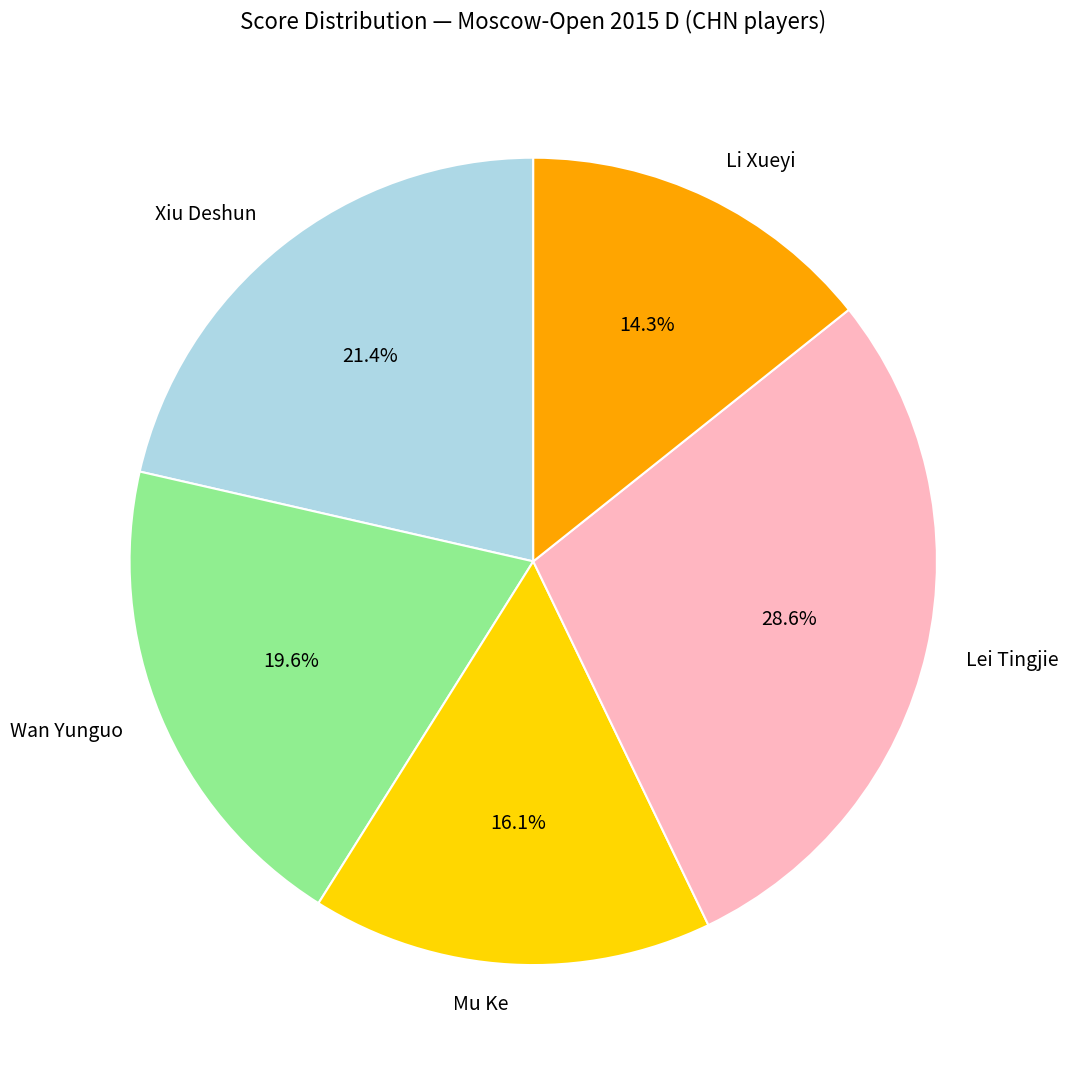

The Xiu Deshun slice represents 21% of the pie. True or false?

True